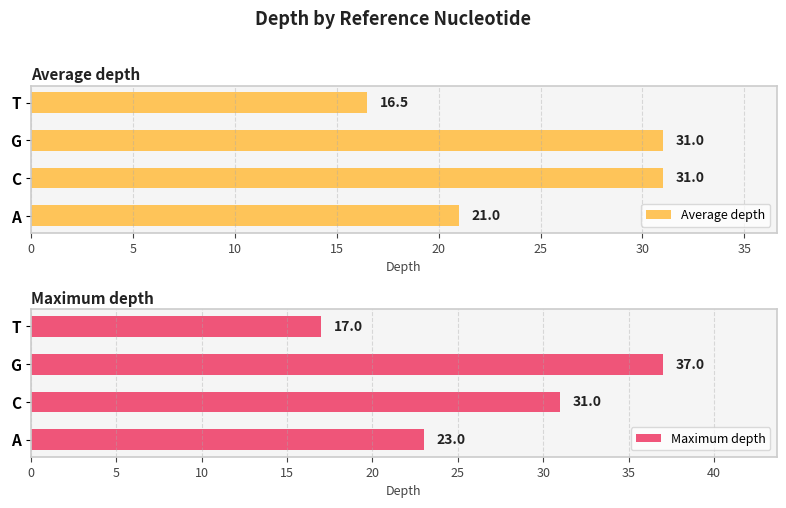

List the series in order of their overall mean, lowest first.

Average depth, Maximum depth